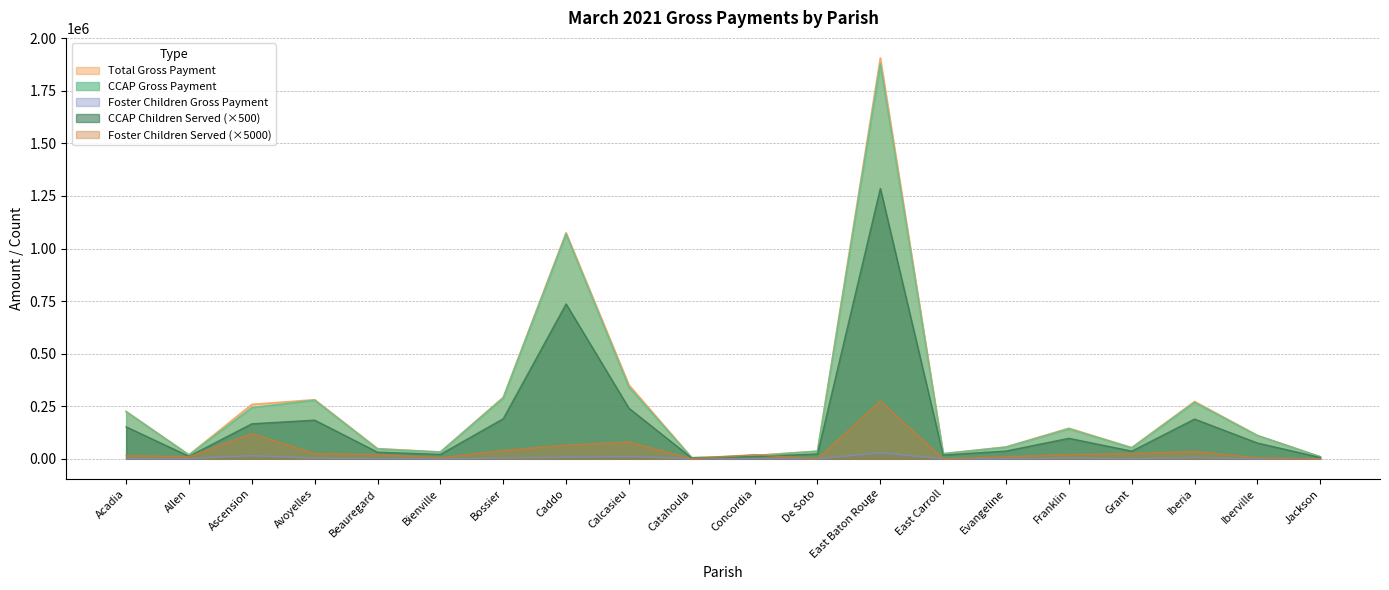

List the series in order of their peak value, highest first.

Total Gross Payment, CCAP Gross Payment, CCAP Children Served (×500), Foster Children Served (×5000), Foster Children Gross Payment